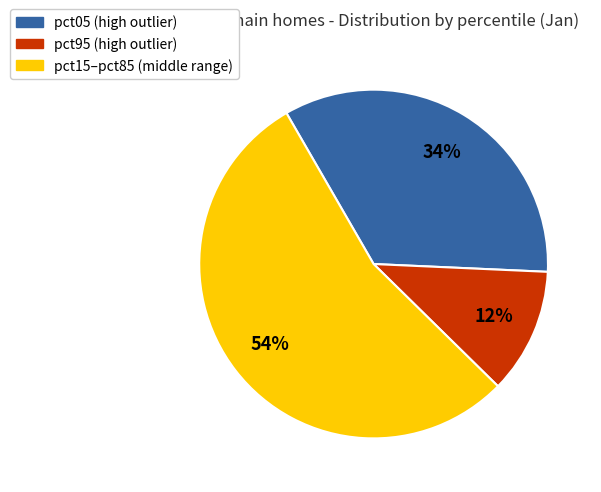

To the nearest percent, what is the average slice percentage?

33%